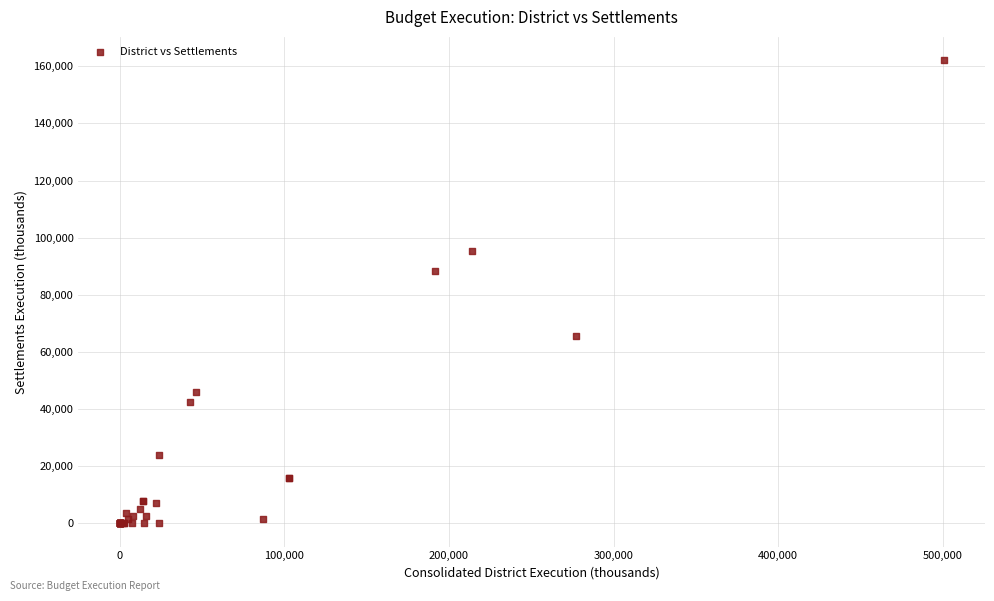

What Y value in the scatter plot is closest to 81092?

88455.0